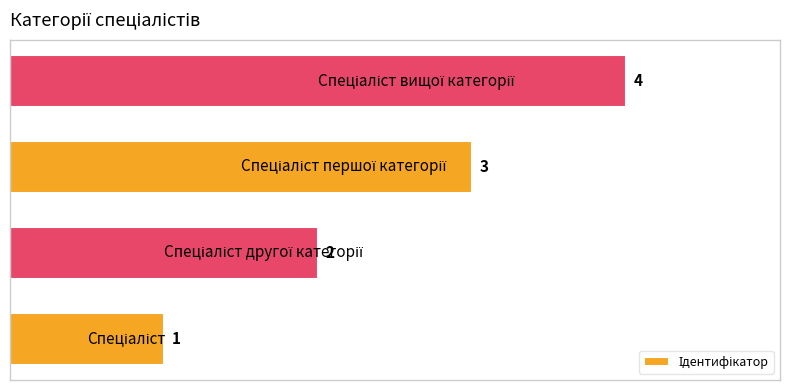

Count the values in the range 2 to 4.

3